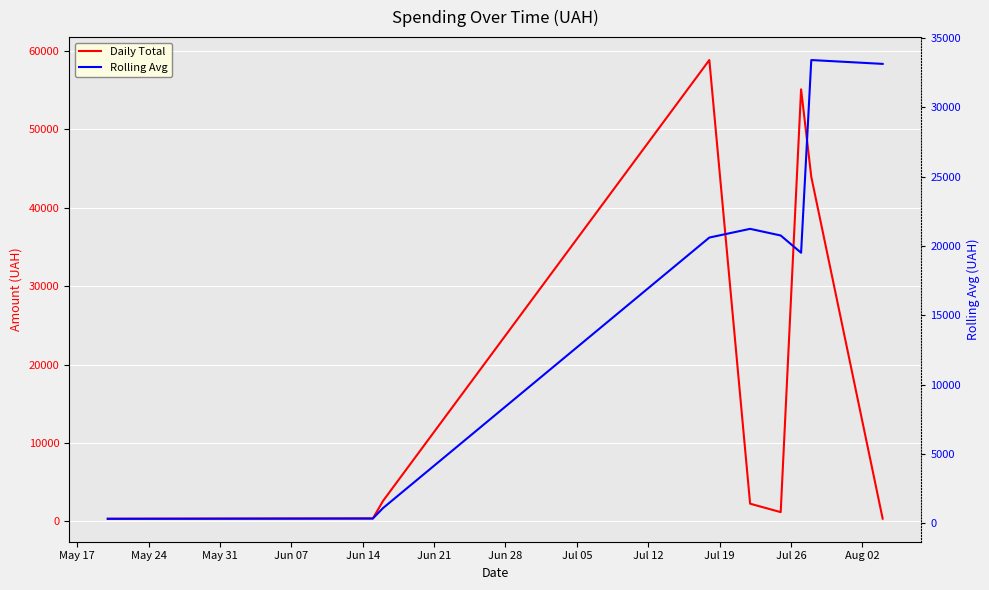

Which label corresponds to the smallest value in the chart?

May 17